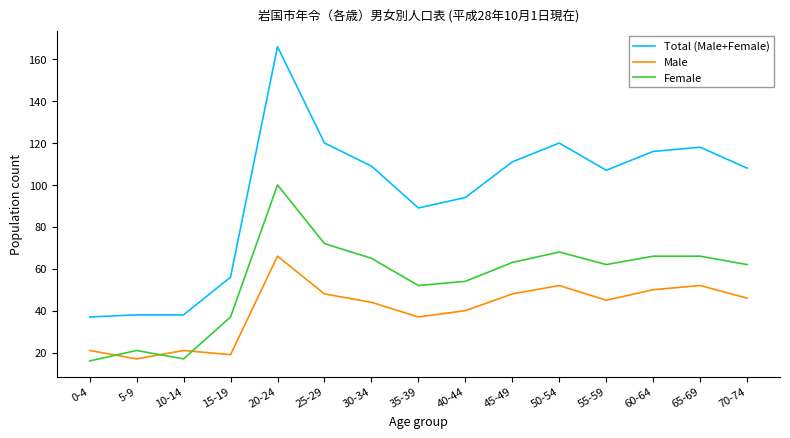

Does the chart display data point markers on the line(s)?

No